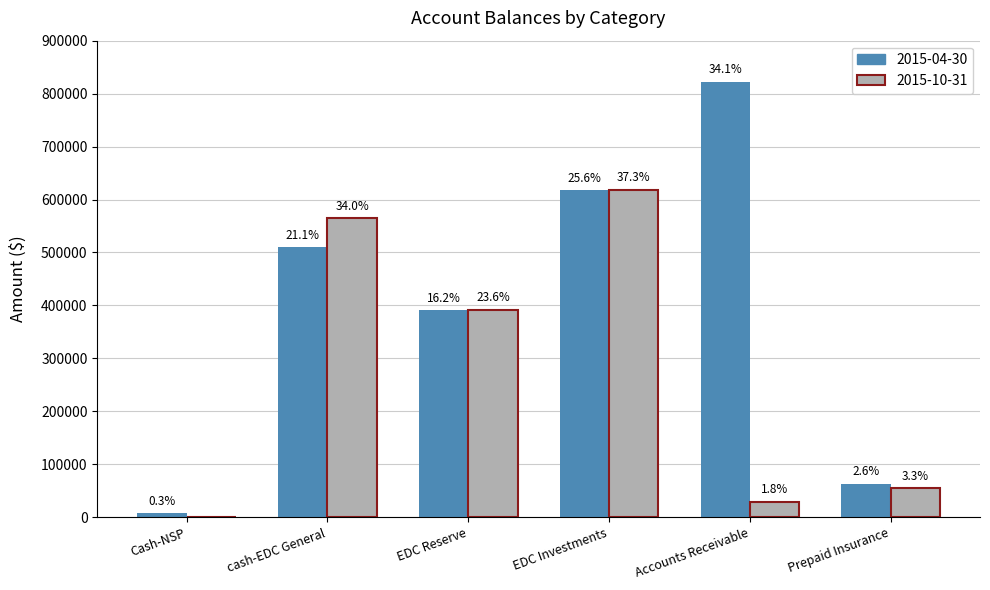

At which label is 2015-04-30 closest to 414707?

EDC Reserve